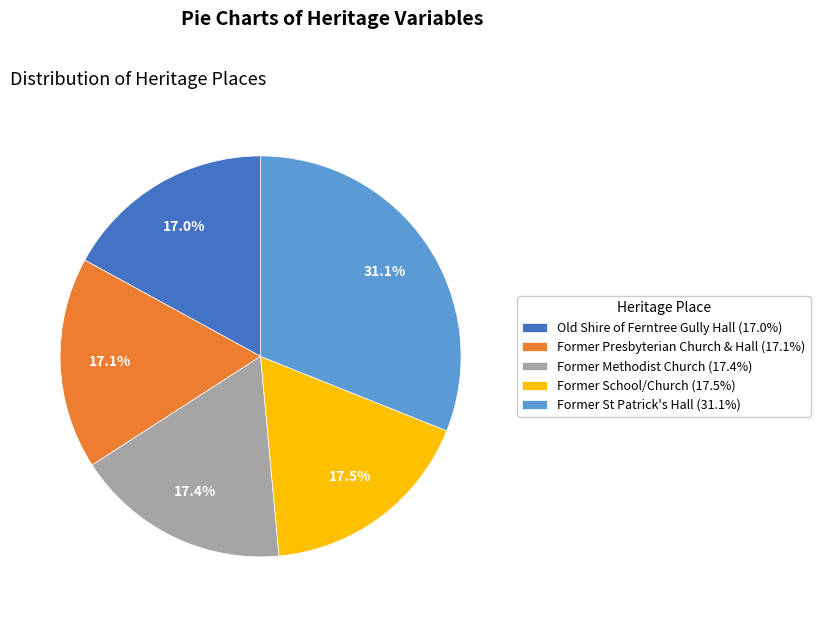

Combined, do Former School/Church (17.5%) and Former Presbyterian Church & Hall (17.1%) account for over 50%?

No